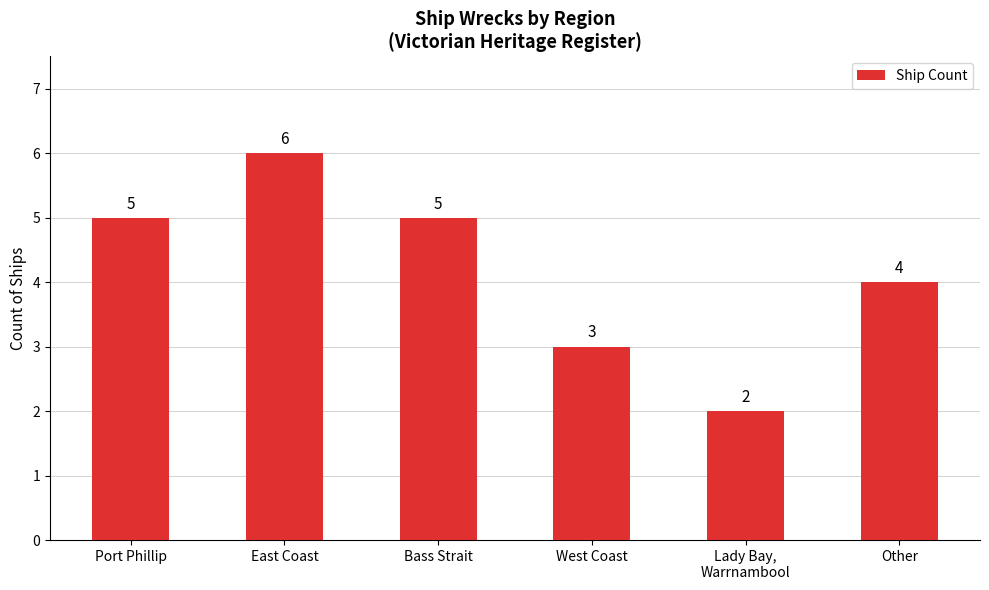

At which label is the value closest to 4?

Other